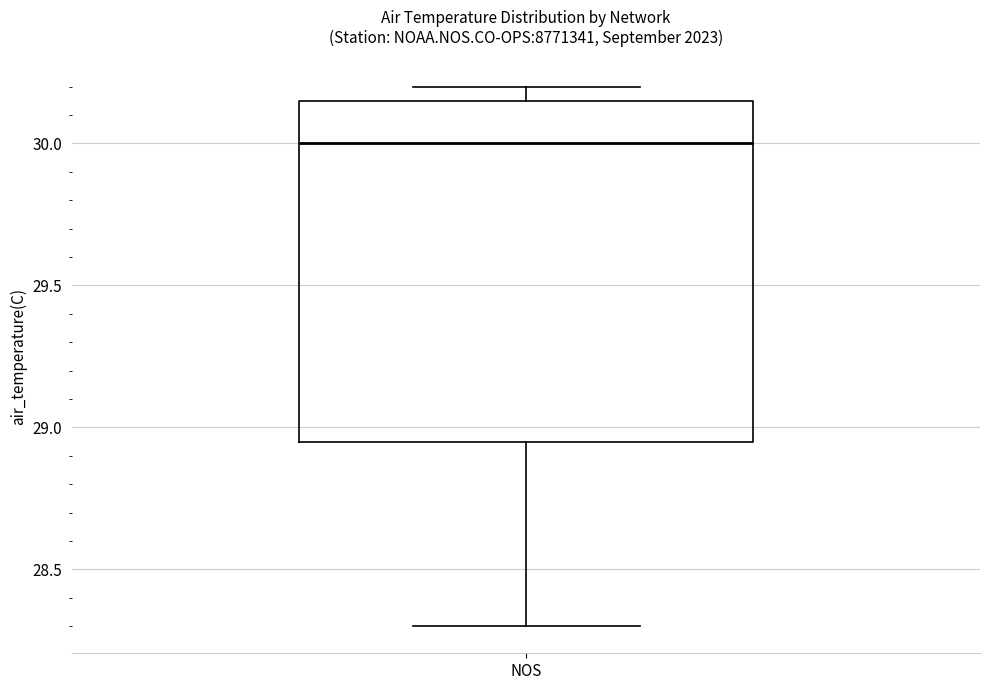

Read this box plot against the y-axis: the position of the median line, the range covered by the box, and the ends of both whiskers. The values are not printed on the chart, so give them approximately, as read against the axis.

median 30.00, box 28.95 to 30.15, whiskers 28.30 to 30.20